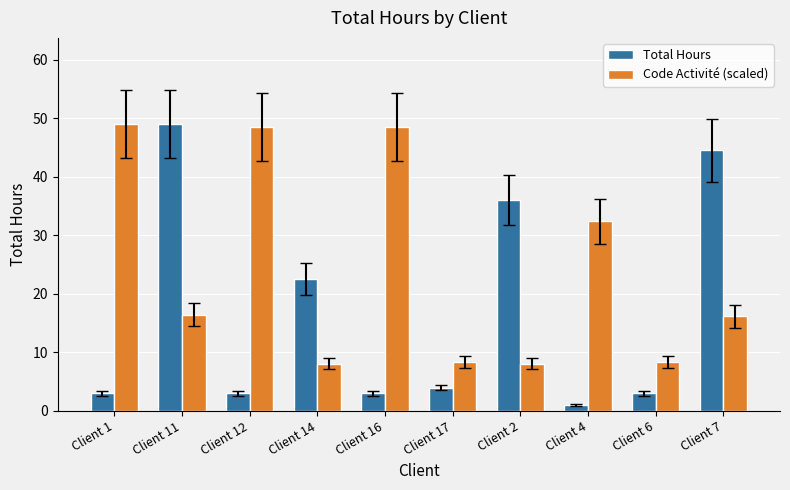

Where is Code Activité (scaled) nearest to the value 28?

Client 4